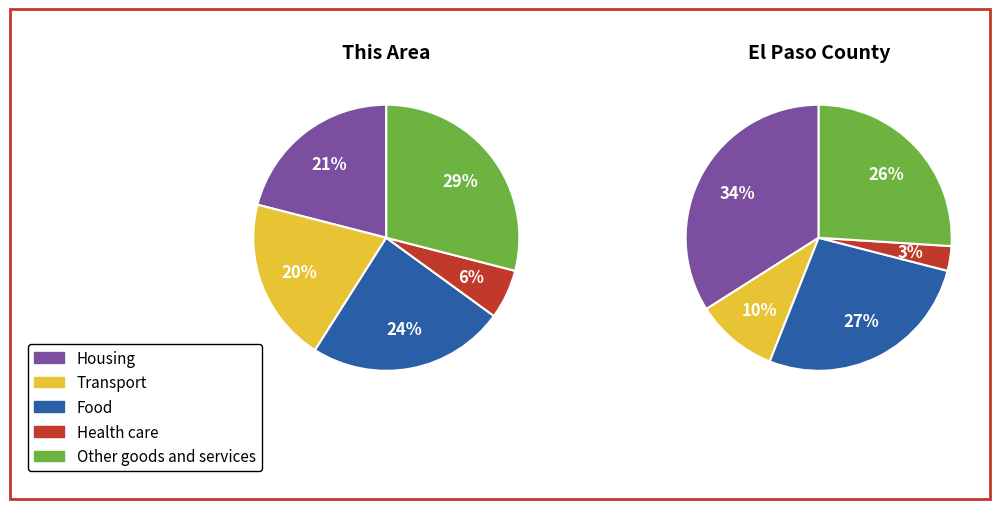

Count the number of slices in the pie.

5